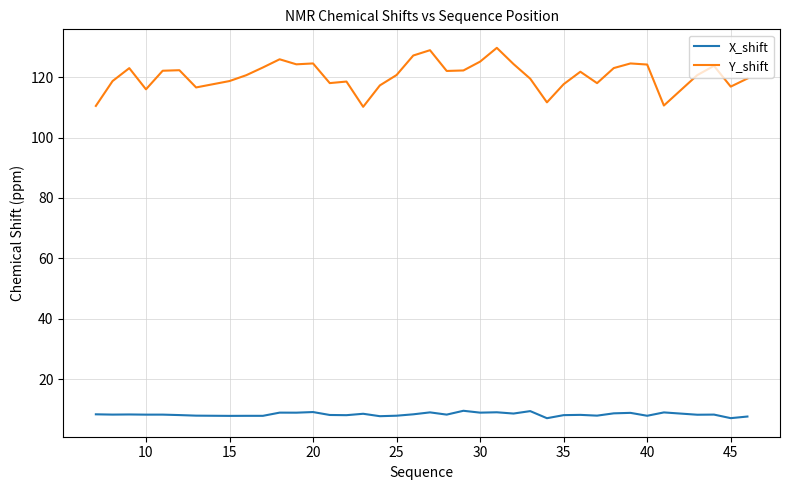

Rank the series by their average value, from highest to lowest.

Y_shift, X_shift